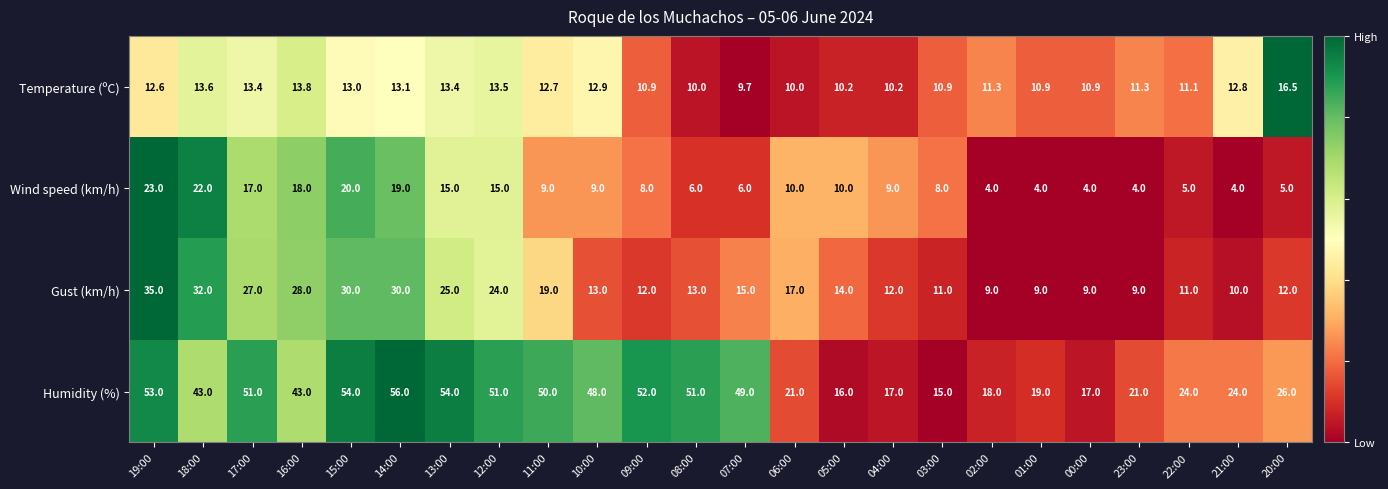

How many distinct data groups are displayed?

4